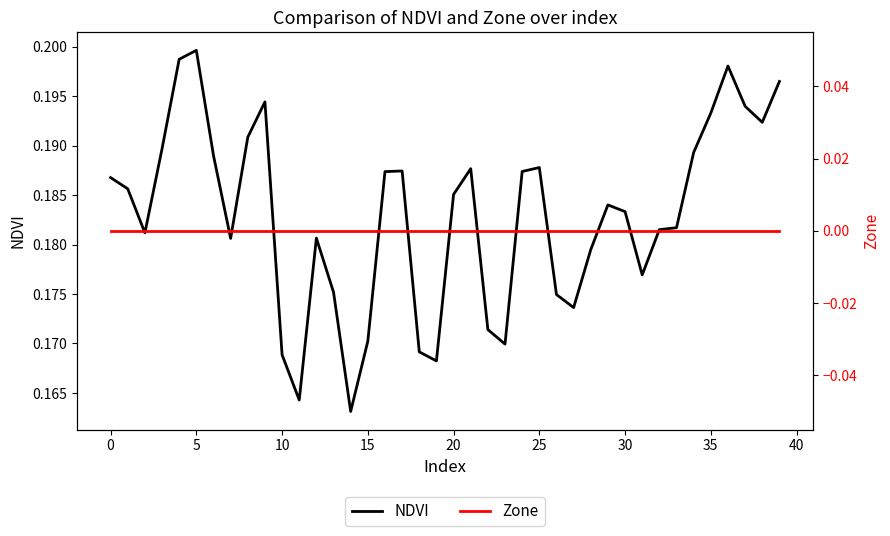

The value of NDVI at 15 is 0.3. True or false?

False